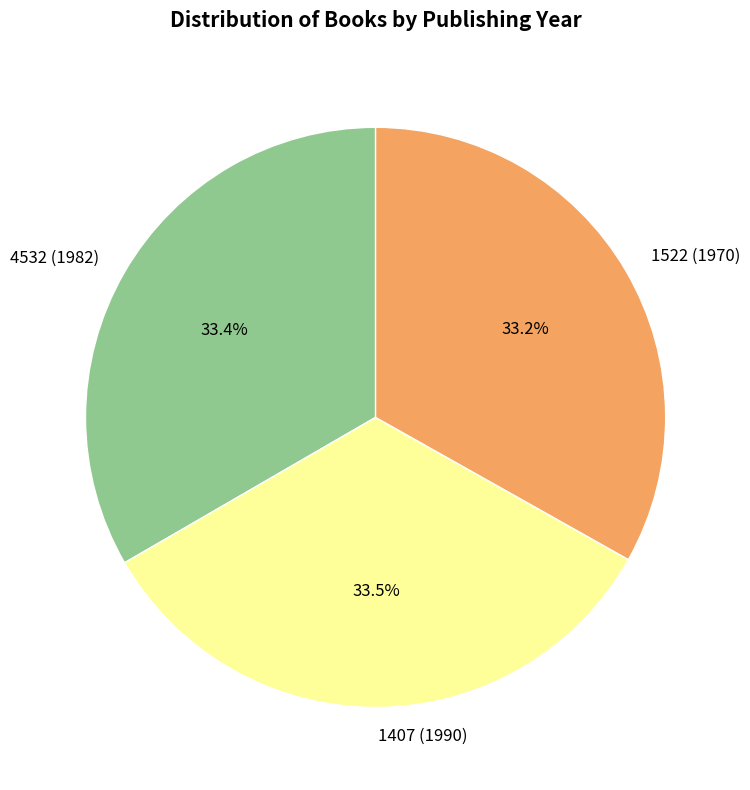

To the nearest percent, what is the average slice percentage?

33%